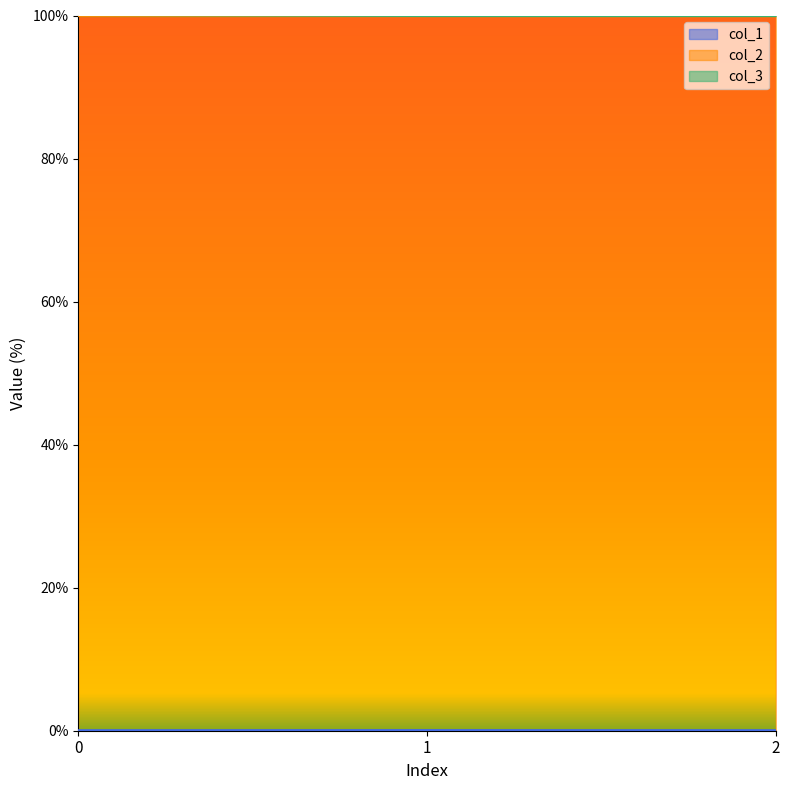

At how many categories does at least one series exceed 80?

3